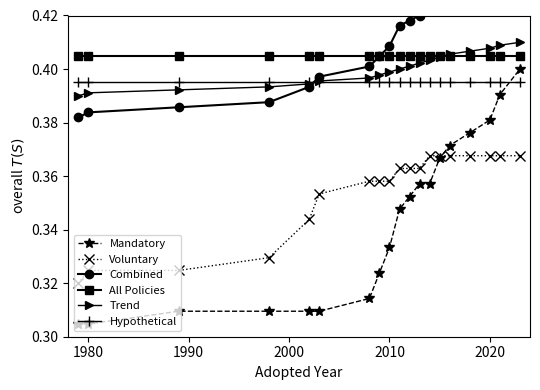

At how many categories does at least one series exceed 0?

19